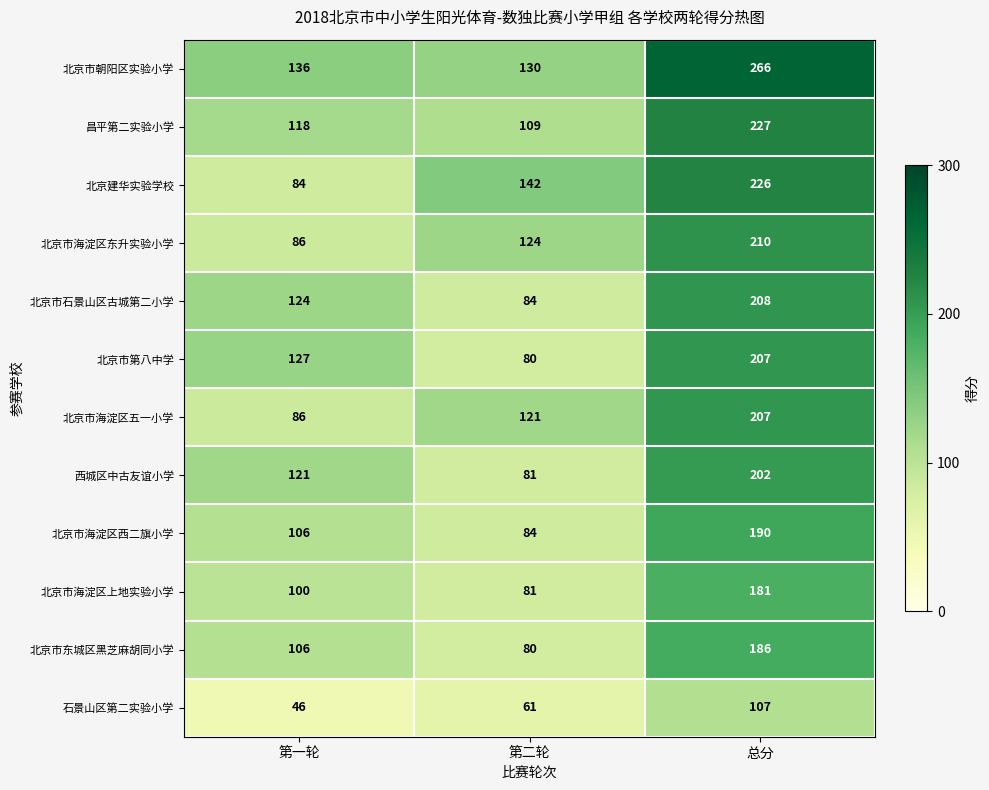

What is the sum of the 北京市海淀区上地实验小学 values at 第二轮 and 总分?

262